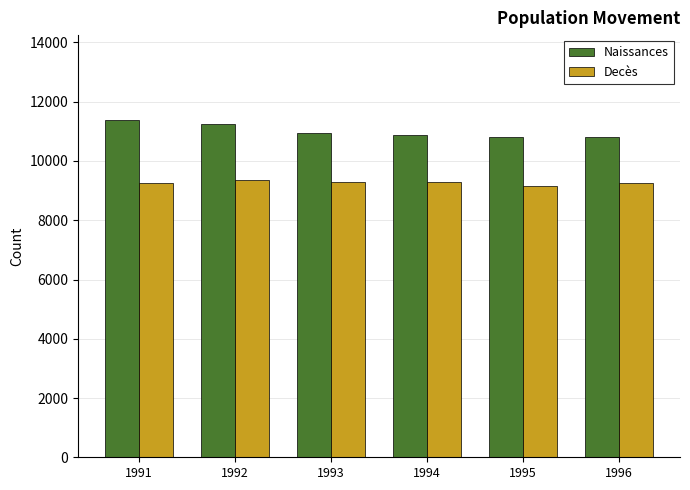

What is the spread (max minus min) of values at 1996?

1536